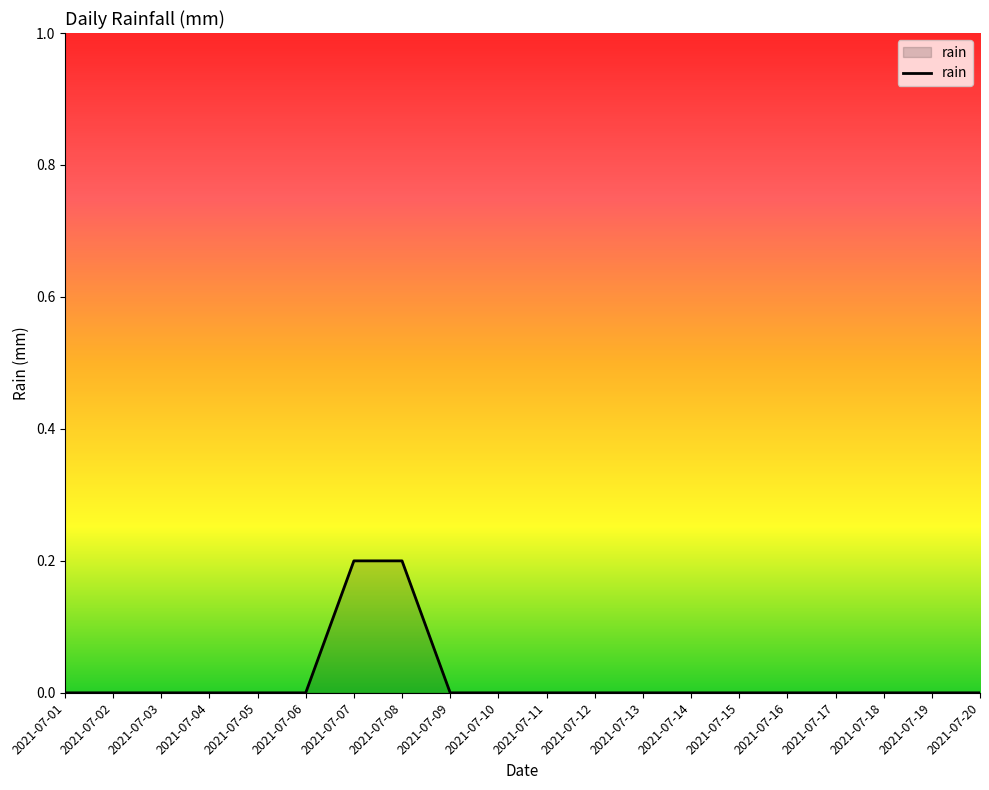

What is the difference between the second highest and minimum values?

0.2